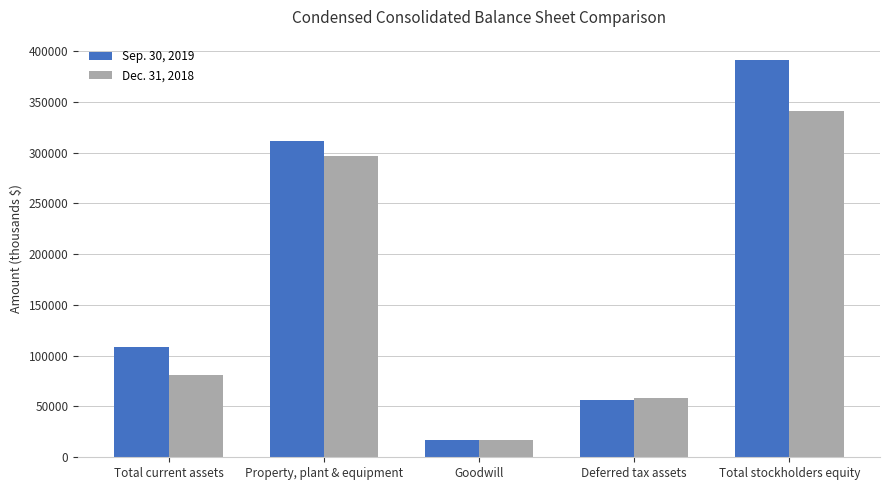

Which series changed the most between Total current assets and Deferred tax assets?

Sep. 30, 2019